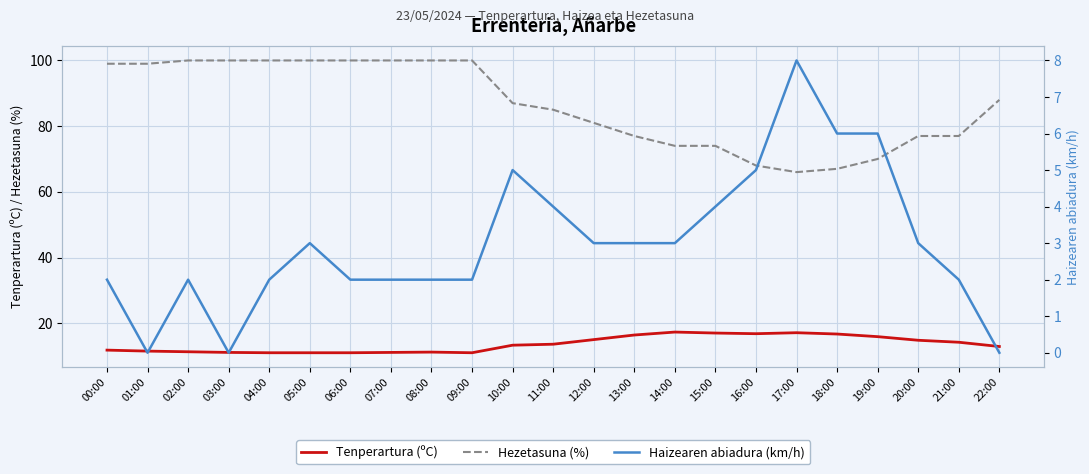

Where is the first local minimum for Tenperartura (ºC)?

09:00